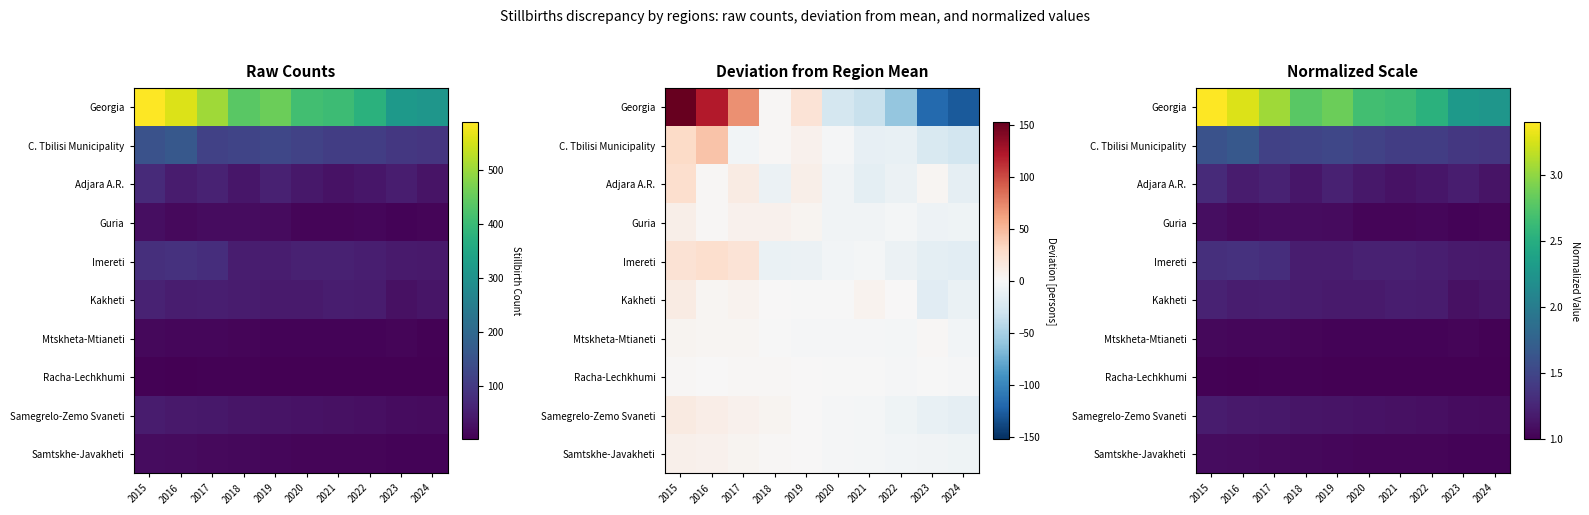

The value of Mtskheta-Mtianeti at 2020 is 0.6. True or false?

False